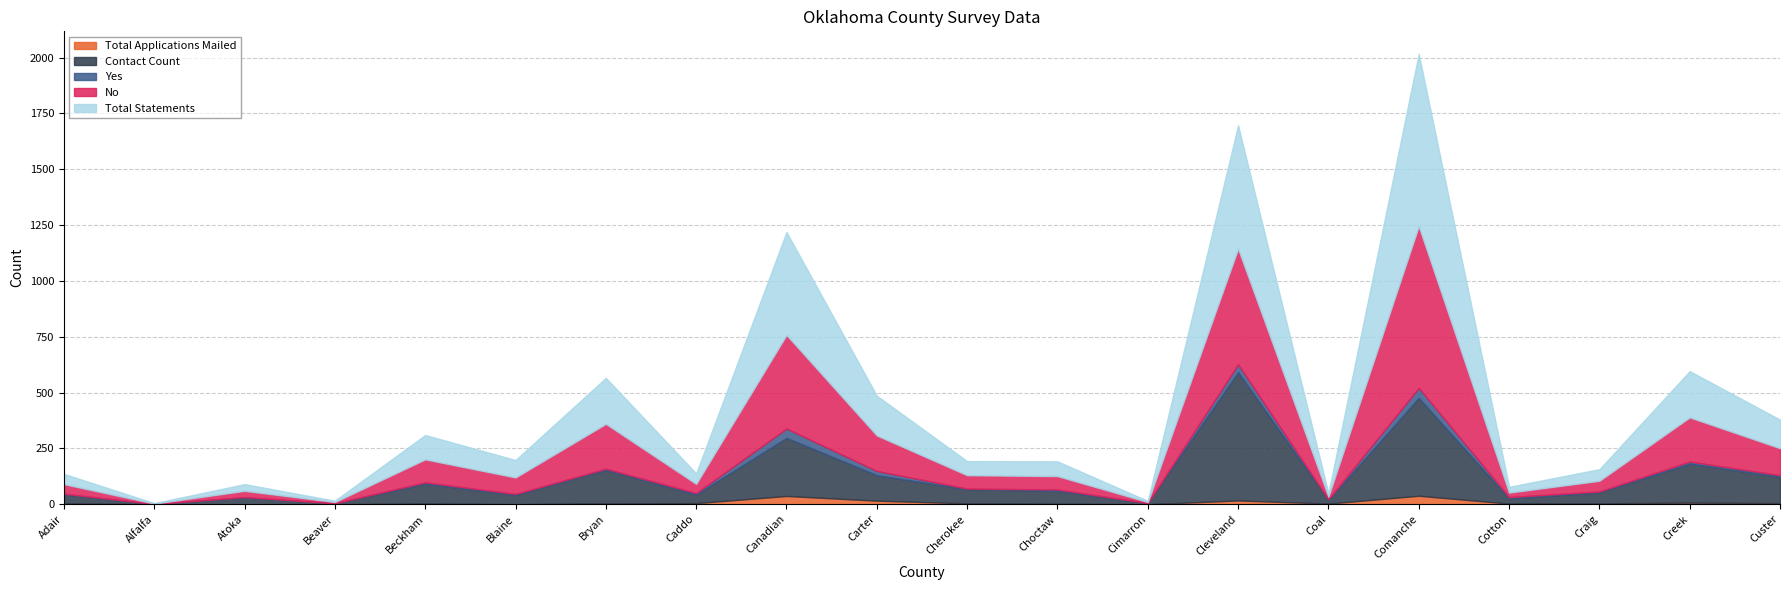

Does the chart display data point markers on the line(s)?

No